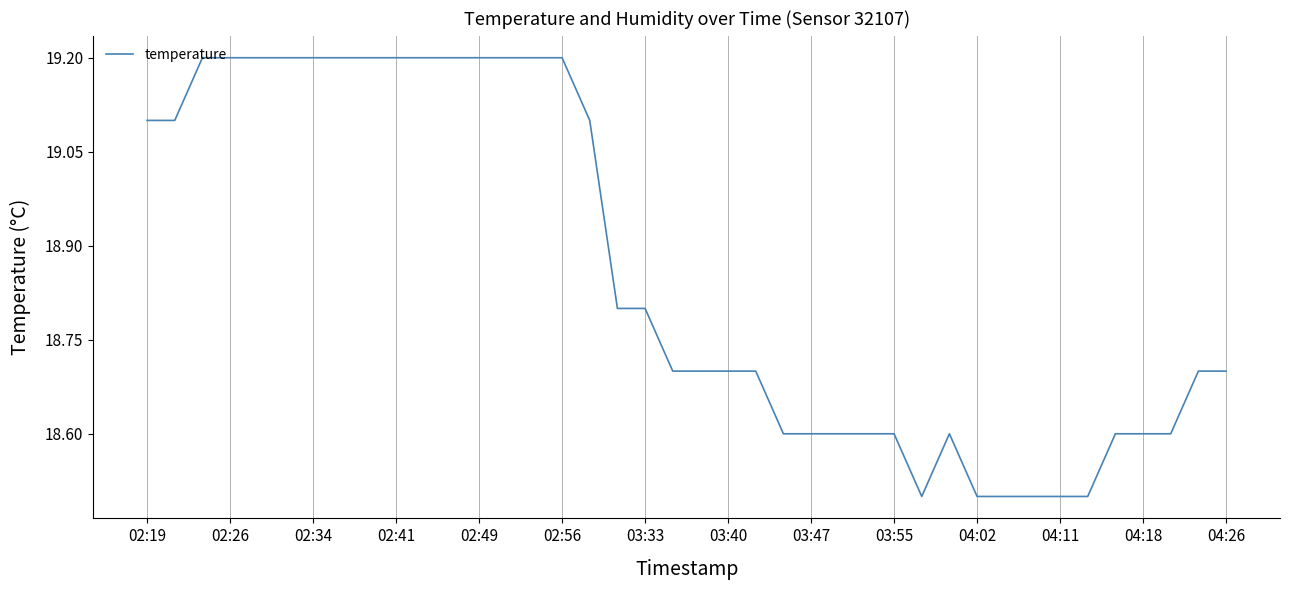

What is the difference between the maximum and second lowest values?

0.7